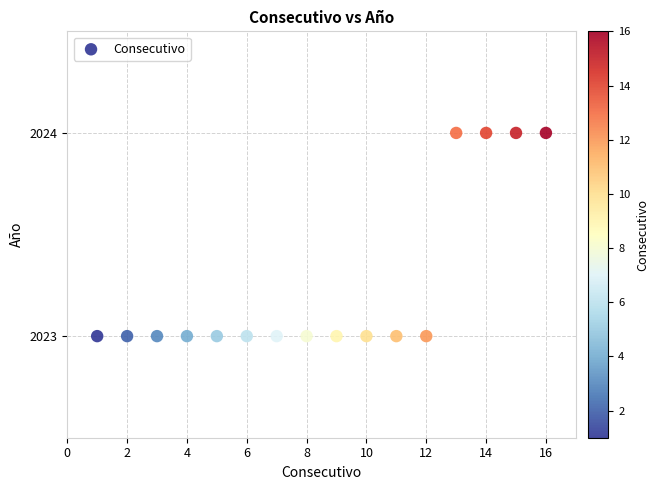

What is the range of X values (max minus min)?

15